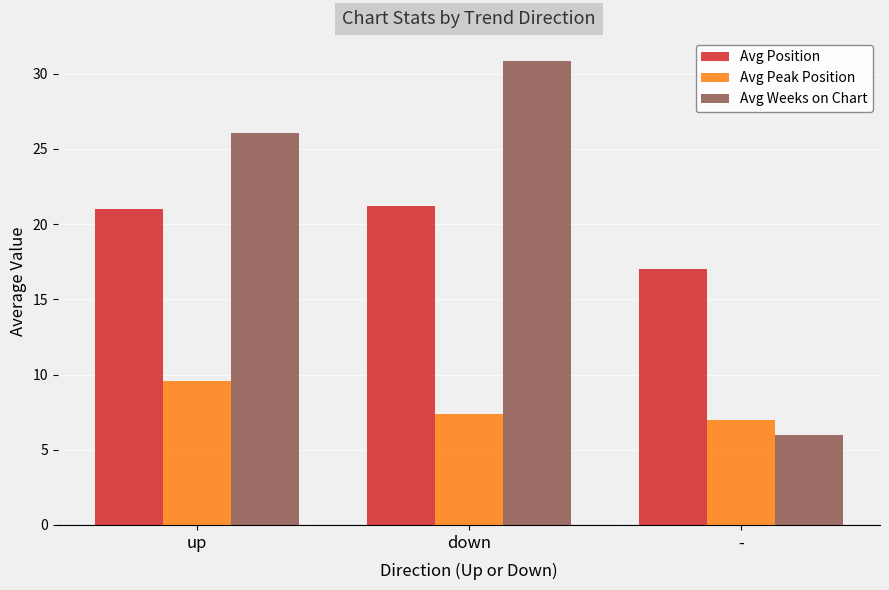

Between up and down, which series saw the biggest shift?

Avg Weeks on Chart